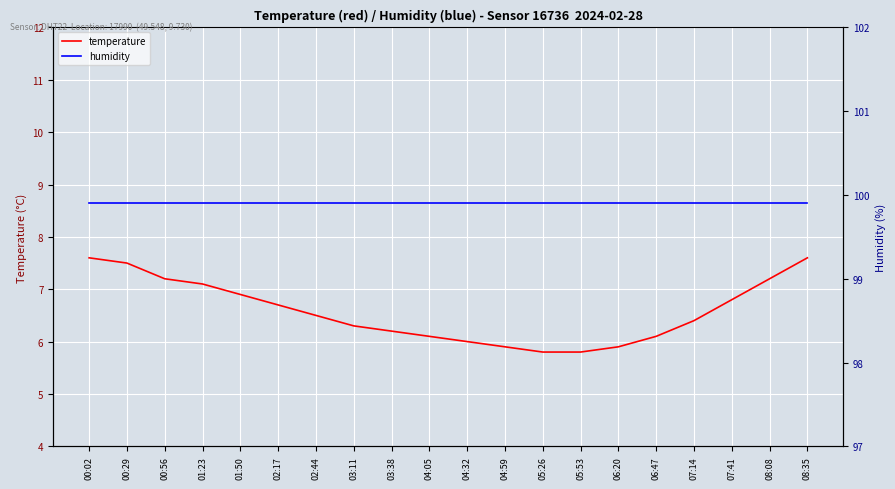

At which category is the sum across all series the highest?

00:02